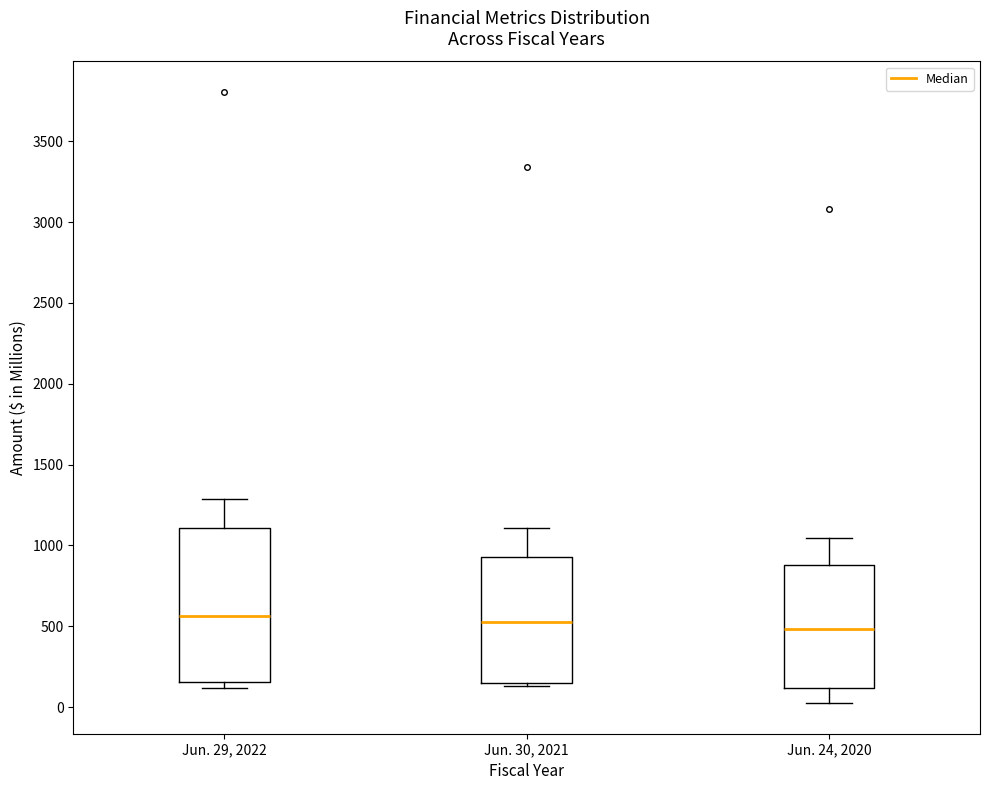

Where does the upper whisker of the box for Jun. 29, 2022 end on the y-axis? The values are not printed on the chart, so give them approximately, as read against the axis.

1300